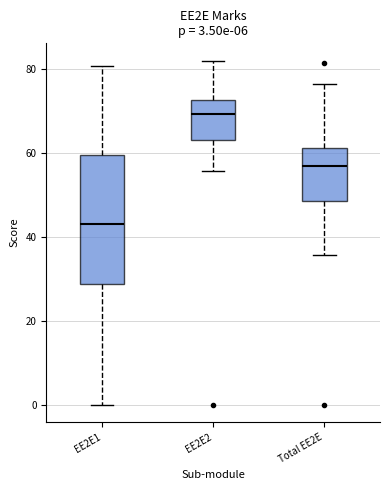

Comparing the boxes themselves (not the whiskers), which one is the tallest?

EE2E1